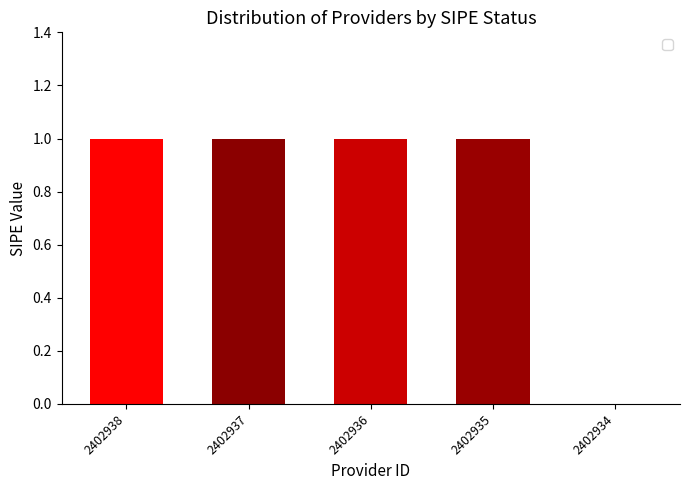

Does the chart contain stacked bars?

No